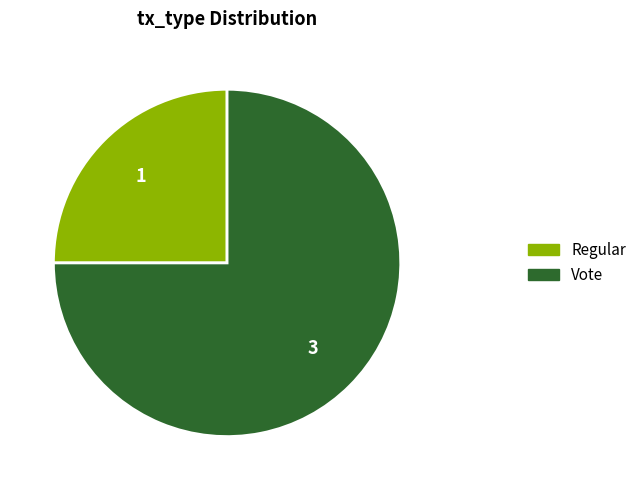

Which category has the smallest portion of the pie?

Regular